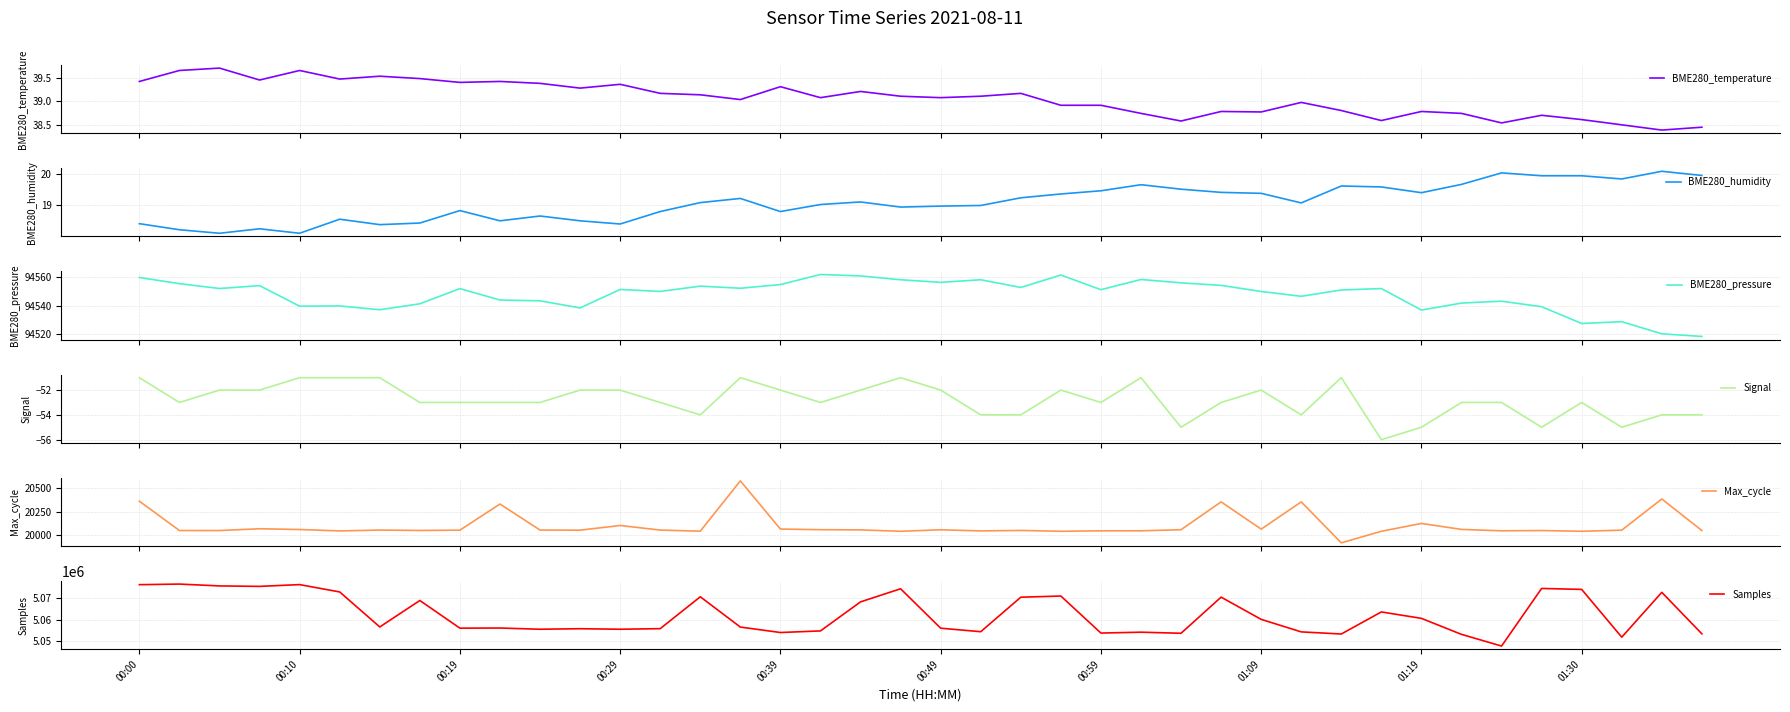

The value of Samples at 00:10 is 1188275. True or false?

False